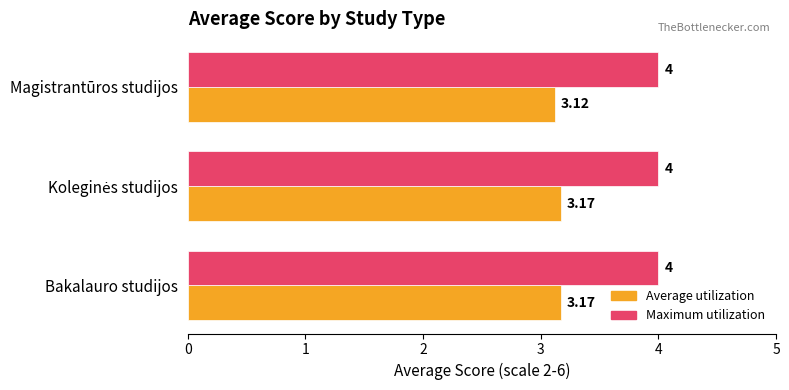

At which label is Average utilization closest to 3?

Magistrantūros studijos